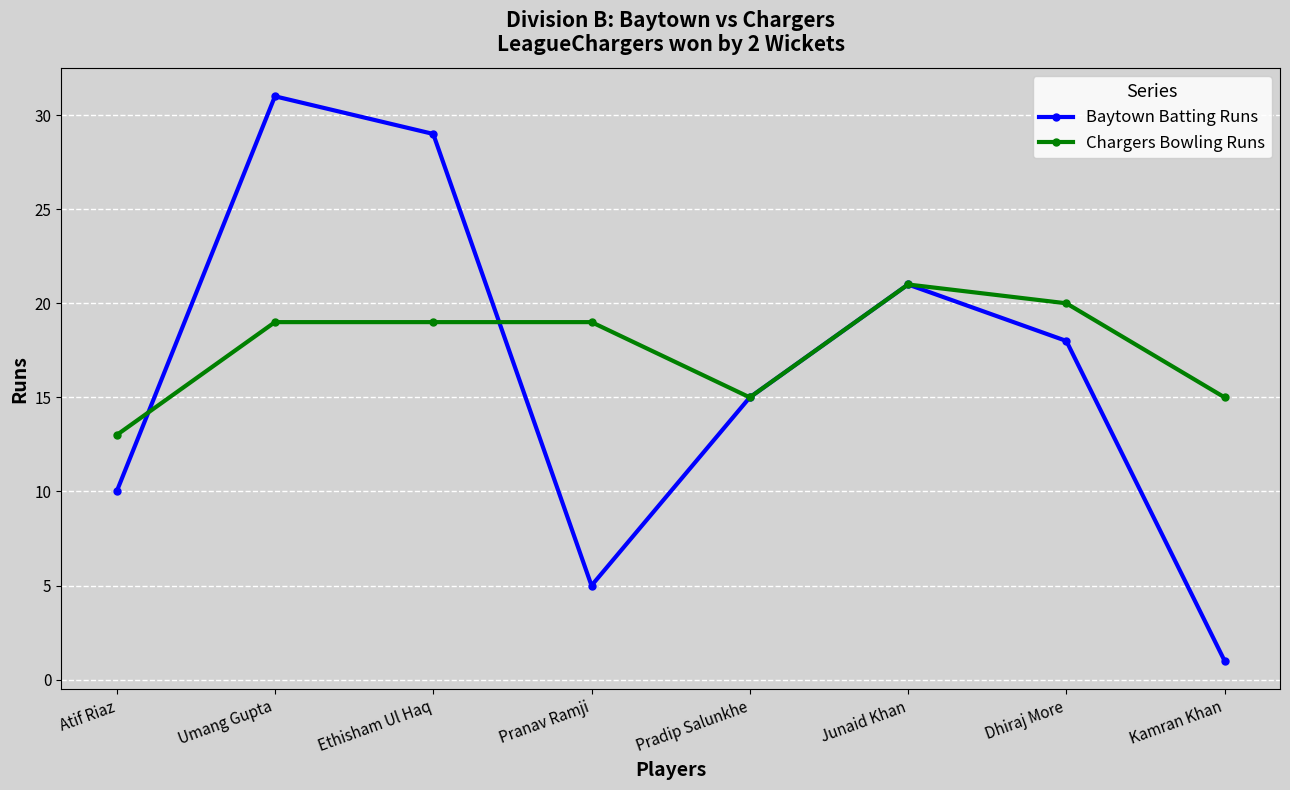

List the series in order of their peak value, highest first.

Baytown Batting Runs, Chargers Bowling Runs